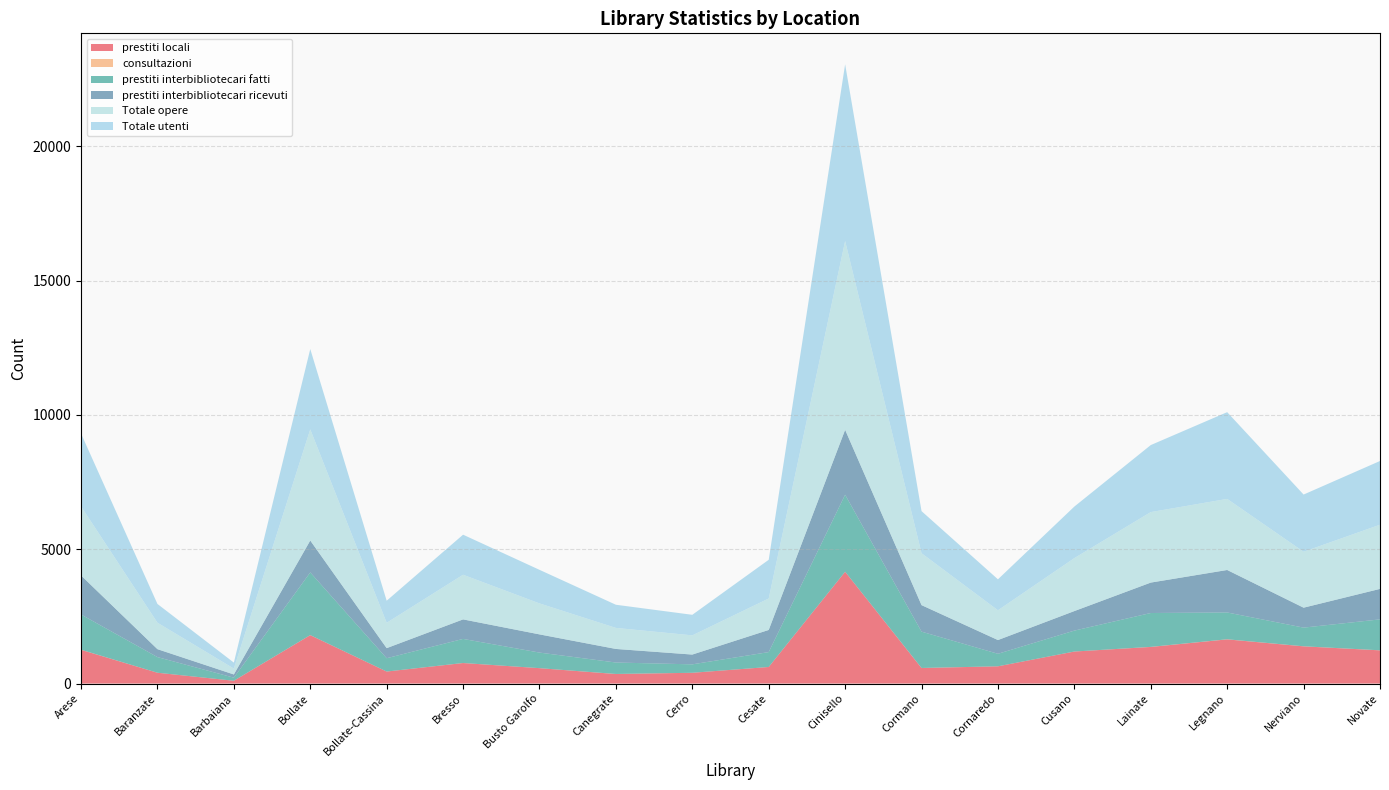

Reading left to right, transcribe all the data shown in this chart.

prestiti locali: Arese=1256	Baranzate=403	Barbaiana=104	Bollate=1802	Bollate-Cassina=447	Bresso=764	Busto Garolfo=573	Canegrate=355	Cerro=401	Cesate=617	Cinisello=4162	Cormano=578	Cornaredo=642	Cusano=1192	Lainate=1363	Legnano=1645	Nerviano=1385	Novate=1236
consultazioni: Arese=3	Baranzate=0	Barbaiana=0	Bollate=1	Bollate-Cassina=0	Bresso=1	Busto Garolfo=0	Canegrate=2	Cerro=0	Cesate=0	Cinisello=0	Cormano=2	Cornaredo=0	Cusano=0	Lainate=2	Legnano=3	Nerviano=2	Novate=2
prestiti interbibliotecari fatti: Arese=1312	Baranzate=582	Barbaiana=115	Bollate=2334	Bollate-Cassina=496	Bresso=897	Busto Garolfo=580	Canegrate=426	Cerro=314	Cesate=554	Cinisello=2867	Cormano=1352	Cornaredo=466	Cusano=779	Lainate=1261	Legnano=998	Nerviano=695	Novate=1151
prestiti interbibliotecari ricevuti: Arese=1453	Baranzate=295	Barbaiana=119	Bollate=1187	Bollate-Cassina=375	Bresso=726	Busto Garolfo=677	Canegrate=505	Cerro=364	Cesate=824	Cinisello=2415	Cormano=987	Cornaredo=511	Cusano=727	Lainate=1132	Legnano=1581	Nerviano=742	Novate=1134
Totale opere: Arese=2571	Baranzate=985	Barbaiana=219	Bollate=4137	Bollate-Cassina=943	Bresso=1662	Busto Garolfo=1153	Canegrate=783	Cerro=715	Cesate=1171	Cinisello=7029	Cormano=1932	Cornaredo=1108	Cusano=1971	Lainate=2624	Legnano=2646	Nerviano=2082	Novate=2389
Totale utenti: Arese=2712	Baranzate=698	Barbaiana=223	Bollate=2990	Bollate-Cassina=822	Bresso=1491	Busto Garolfo=1250	Canegrate=862	Cerro=765	Cesate=1441	Cinisello=6577	Cormano=1567	Cornaredo=1153	Cusano=1919	Lainate=2495	Legnano=3229	Nerviano=2129	Novate=2372